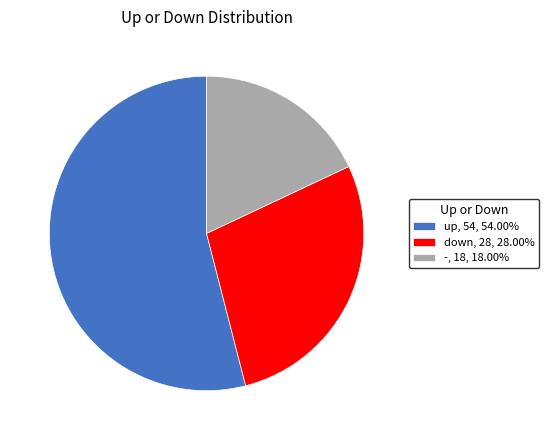

The - slice represents 18% of the pie. True or false?

True